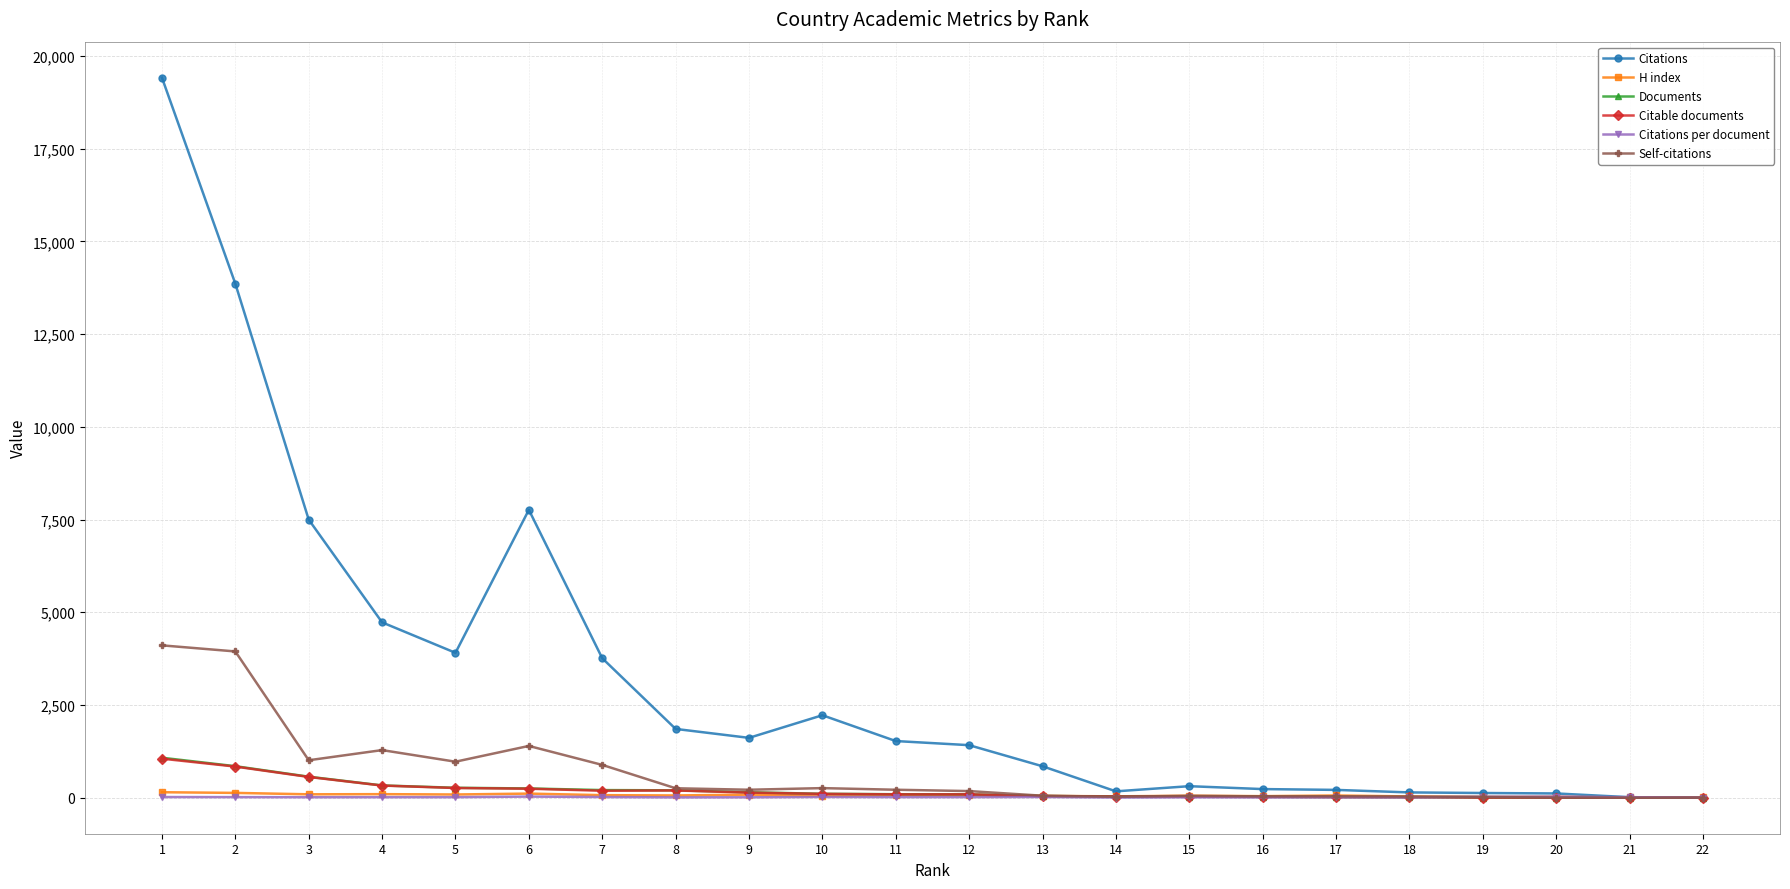

What is the value of the Citable documents point at the 8th from the left?

196.0